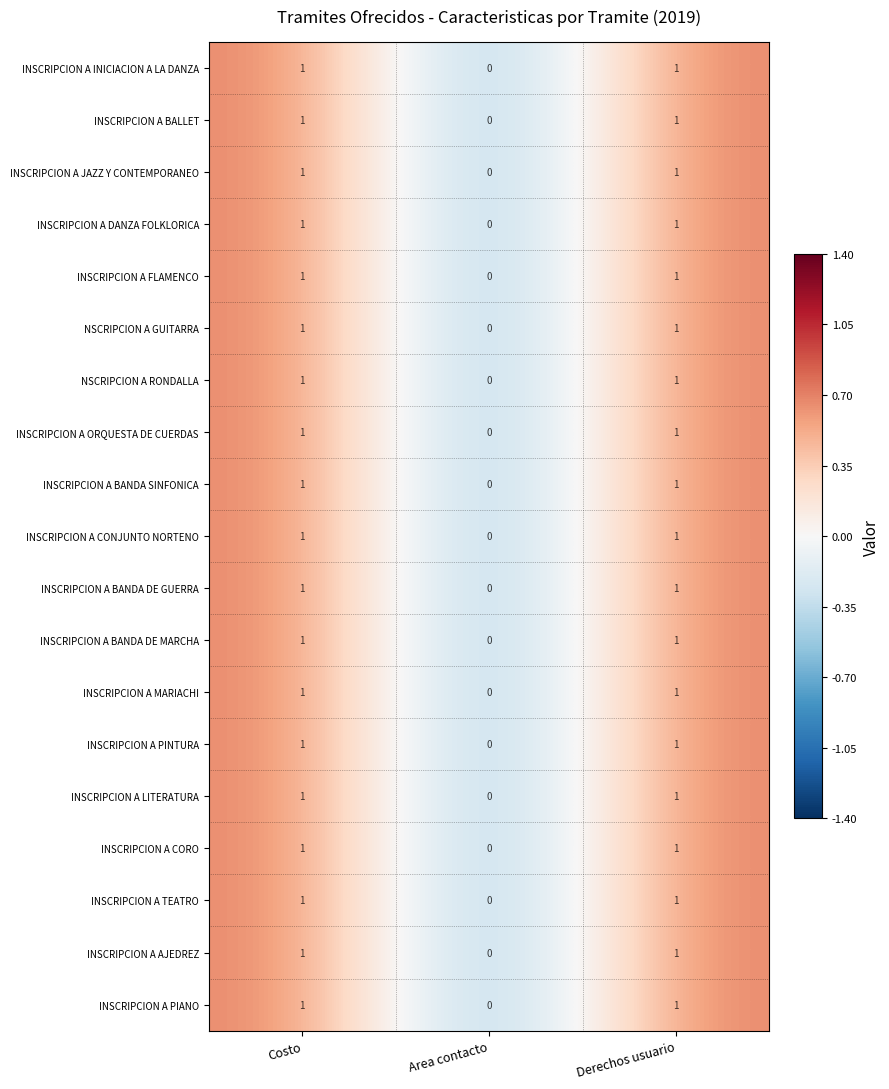

The value of INSCRIPCION A TEATRO at Area contacto is 0. True or false?

True